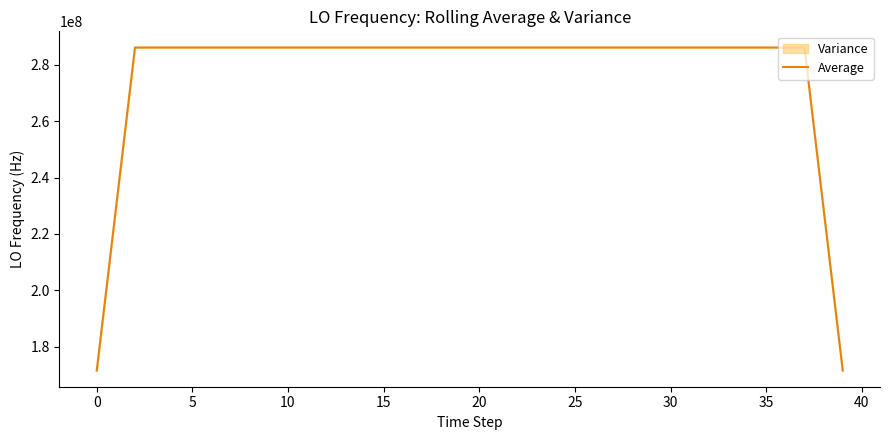

How many values are below 286046999?

20